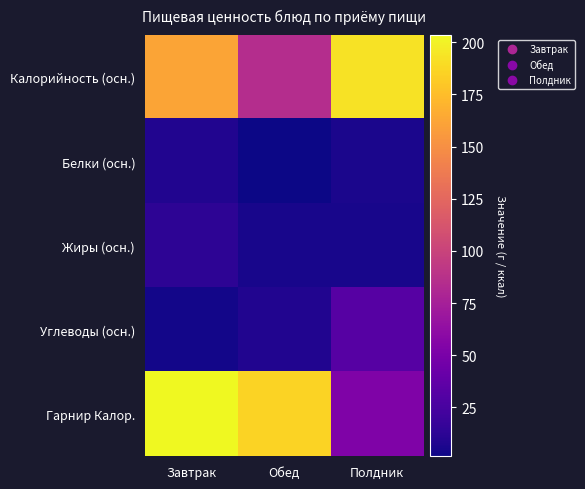

Which series has the widest spread of values?

Гарнир Калор.